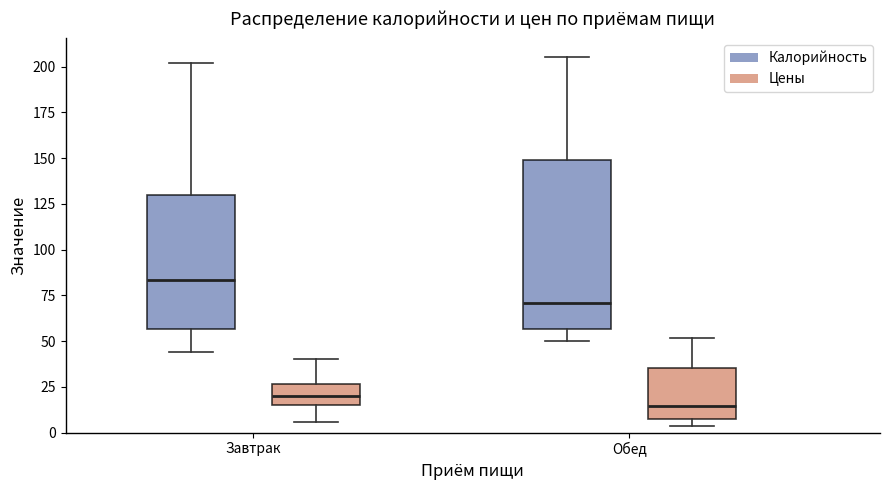

Reading left to right, read every box against the y-axis: the position of its median line, the range the box covers, and the ends of its whiskers. The values are not printed on the chart, so give them approximately, as read against the axis.

Завтрак (Калорийность): median 85, box 55 to 130, whiskers 45 to 200
Завтрак (Цены): median 20, box 15 to 25, whiskers 5 to 40
Обед (Калорийность): median 70, box 55 to 150, whiskers 50 to 205
Обед (Цены): median 15, box 5 to 35, whiskers 5 (just below the box's lower edge) to 50